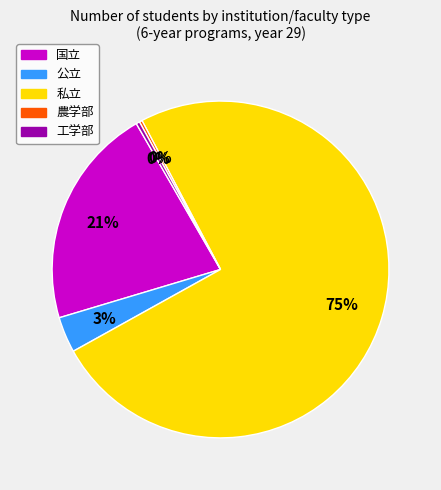

Is it true that 公立 is 3% of the pie?

True